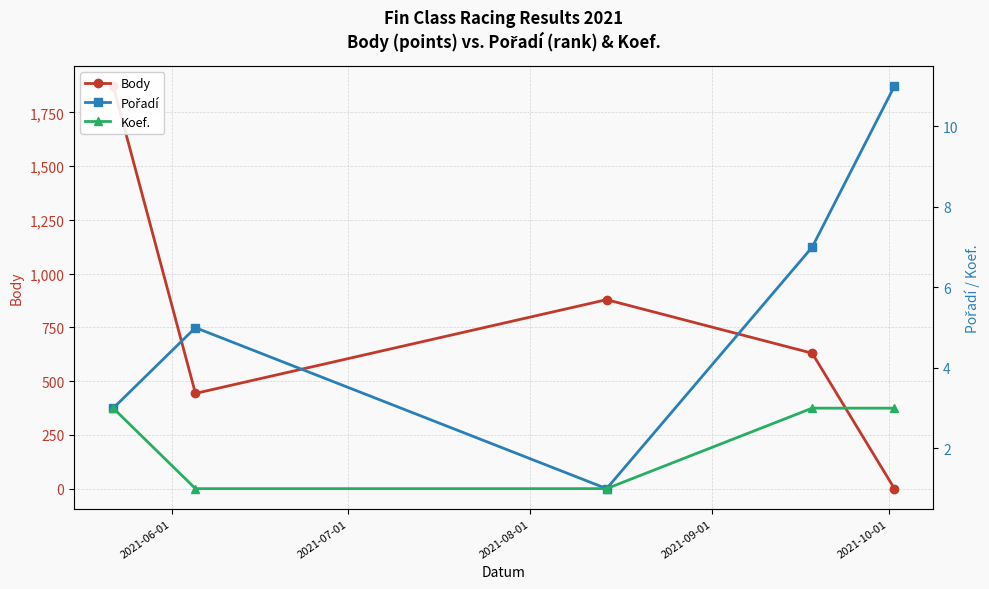

Reading left to right, extract all data points from this chart.

Body: 1872	443	879	630	0
Pořadí: 3	5	1	7	11
Koef.: 3	1	1	3	3